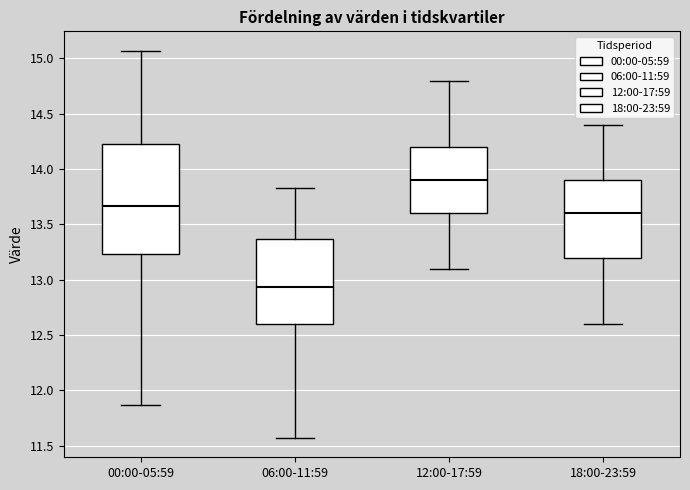

Reading left to right, read every box against the y-axis: the position of its median line, the range the box covers, and the ends of its whiskers. The values are not printed on the chart, so give them approximately, as read against the axis.

00:00-05:59: median 13.65, box 13.25 to 14.25, whiskers 11.85 to 15.05
06:00-11:59: median 12.95, box 12.60 to 13.35, whiskers 11.55 to 13.85
12:00-17:59: median 13.90, box 13.60 to 14.20, whiskers 13.10 to 14.80
18:00-23:59: median 13.60, box 13.20 to 13.90, whiskers 12.60 to 14.40